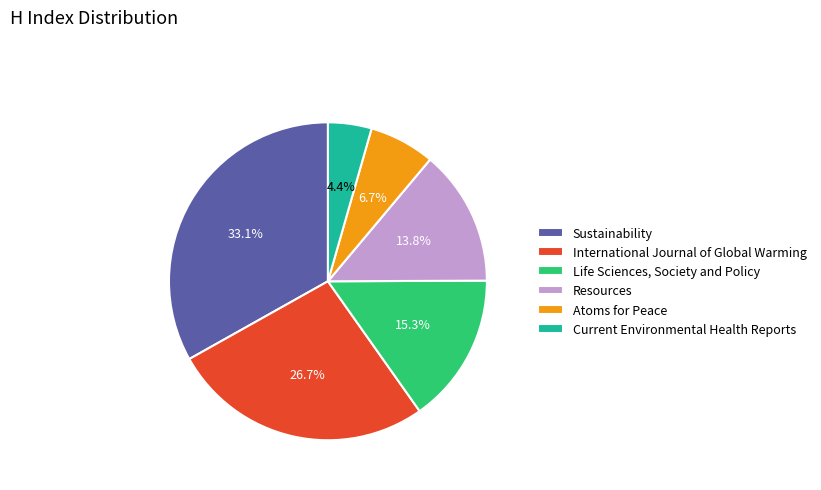

How many segments does this pie chart have?

6